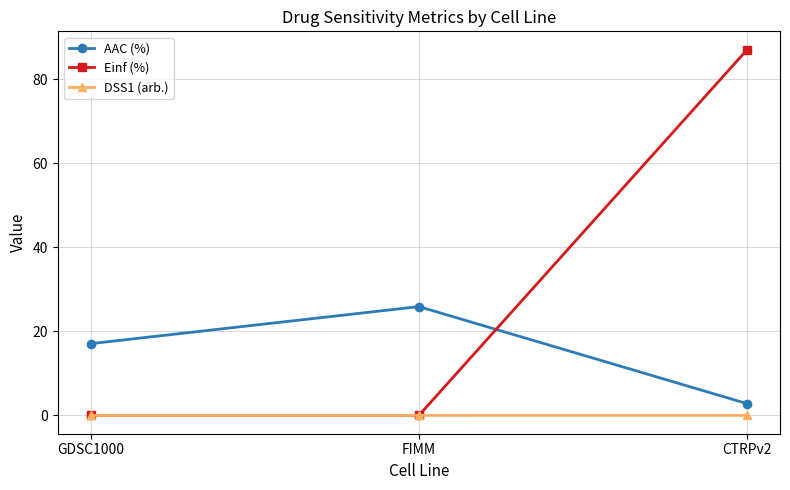

What is the average value of the Einf (%) series?

29.0